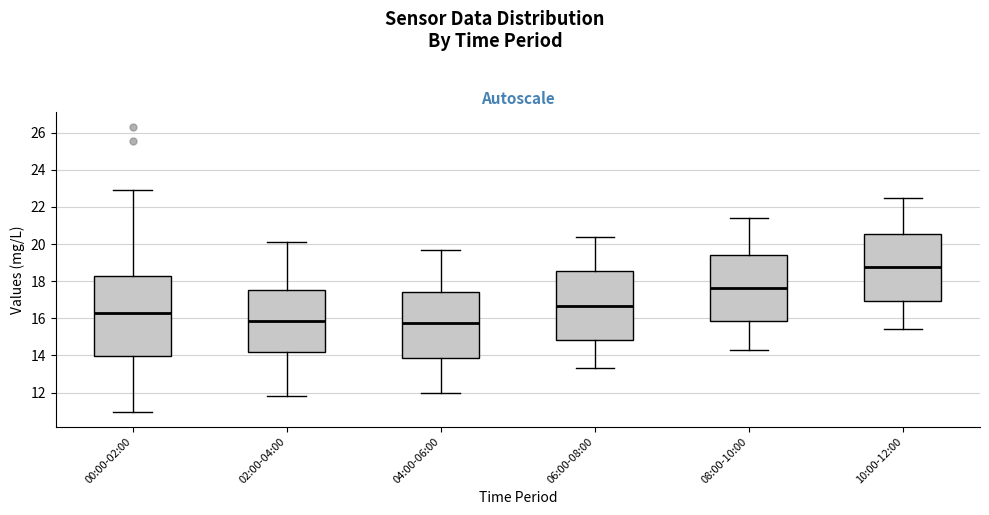

Comparing the boxes themselves (not the whiskers), which one is the tallest?

00:00-02:00